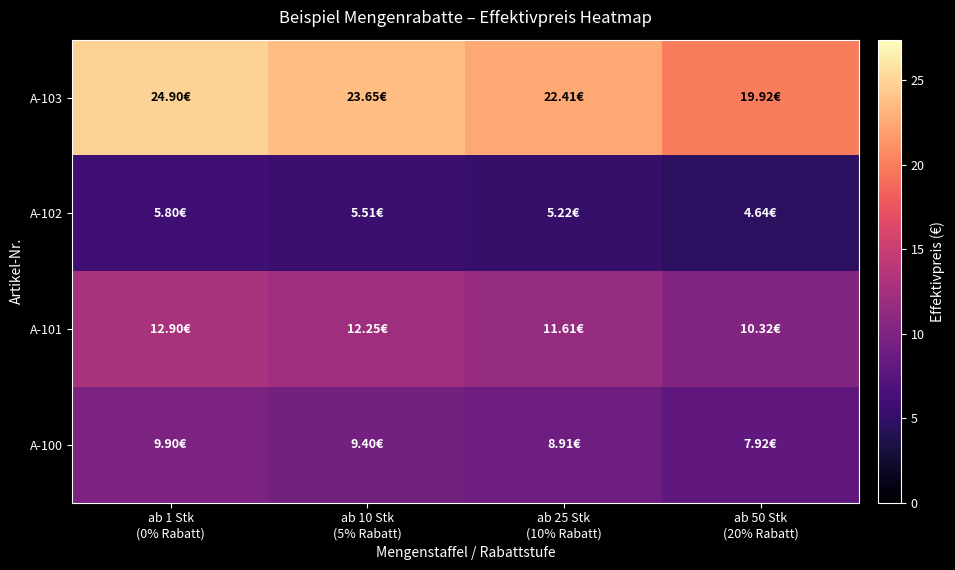

Reading left to right, list all the values displayed in this chart.

A-100: ab 1 Stk
(0% Rabatt)=9.9	ab 10 Stk
(5% Rabatt)=9.4	ab 25 Stk
(10% Rabatt)=8.9	ab 50 Stk
(20% Rabatt)=7.9
A-101: ab 1 Stk
(0% Rabatt)=12.9	ab 10 Stk
(5% Rabatt)=12.3	ab 25 Stk
(10% Rabatt)=11.6	ab 50 Stk
(20% Rabatt)=10.3
A-102: ab 1 Stk
(0% Rabatt)=5.8	ab 10 Stk
(5% Rabatt)=5.5	ab 25 Stk
(10% Rabatt)=5.2	ab 50 Stk
(20% Rabatt)=4.6
A-103: ab 1 Stk
(0% Rabatt)=24.9	ab 10 Stk
(5% Rabatt)=23.7	ab 25 Stk
(10% Rabatt)=22.4	ab 50 Stk
(20% Rabatt)=19.9